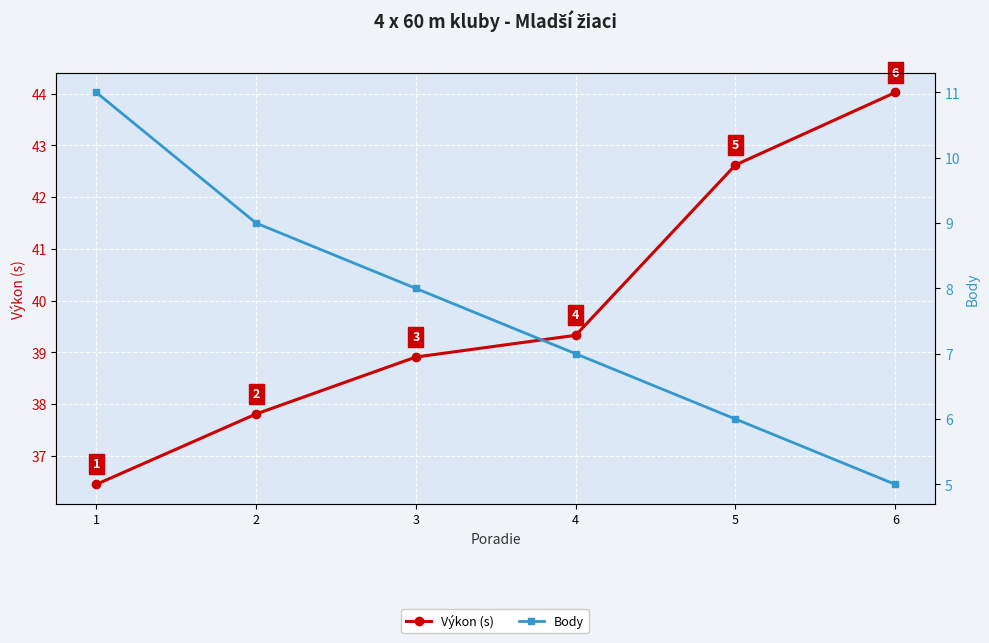

What is the difference between the maximum and minimum values in the Výkon (s) series?

7.6